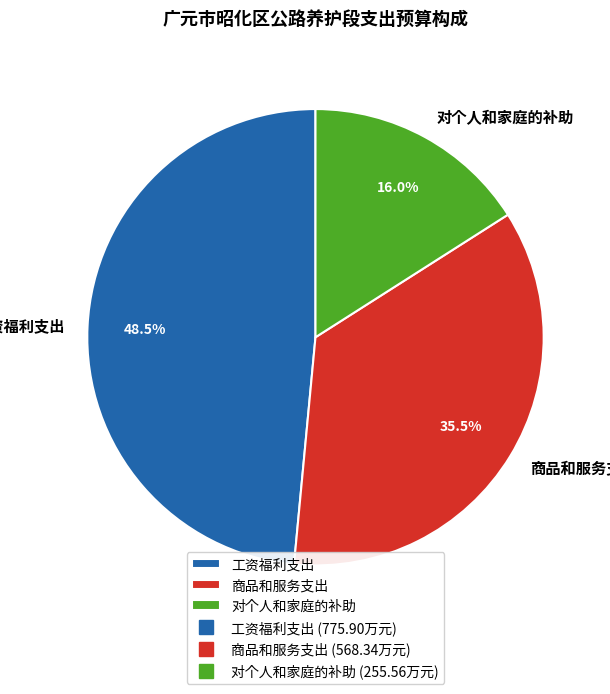

To the nearest percent, what is the average slice percentage?

33%